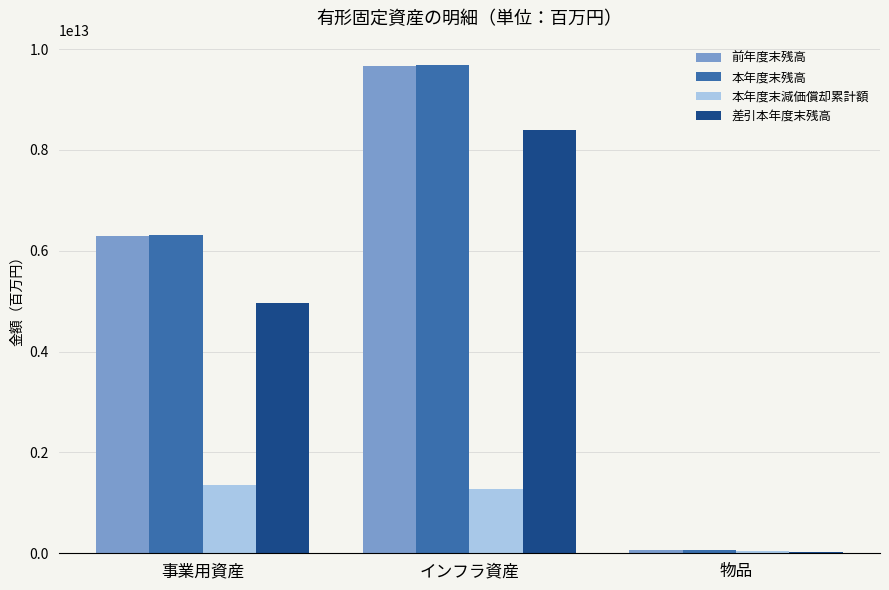

Where is 差引本年度末残高 nearest to the value 4215147828960?

事業用資産